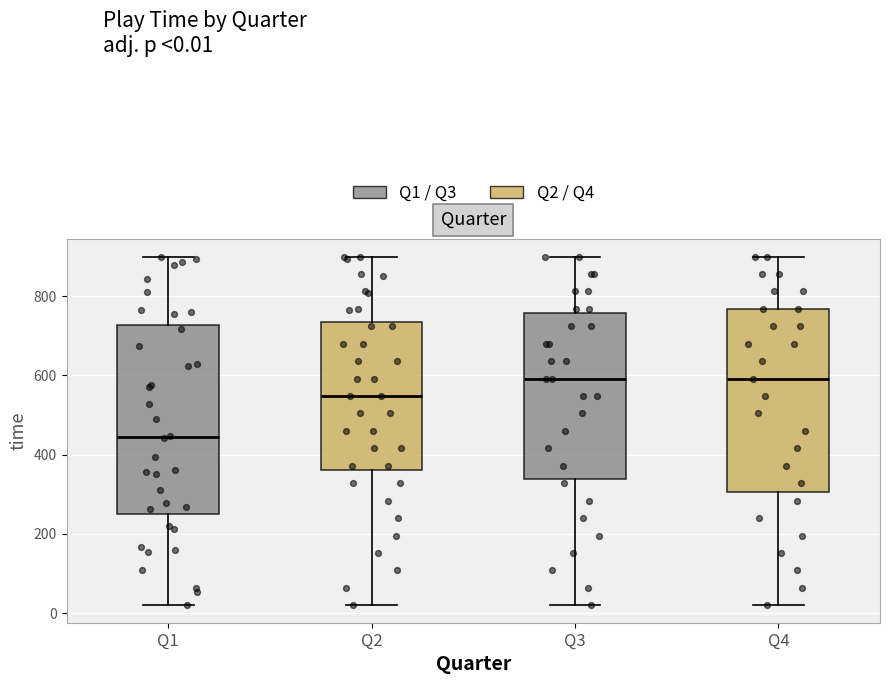

Where does the upper whisker of the box for Q3 end on the y-axis? The values are not printed on the chart, so give them approximately, as read against the axis.

900